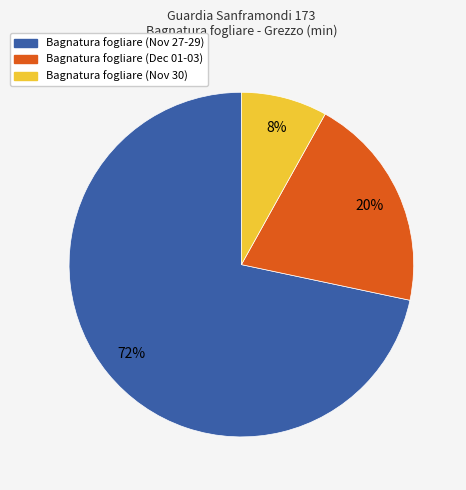

To the nearest percent, what is the difference between the largest and smallest slice percentages?

64%